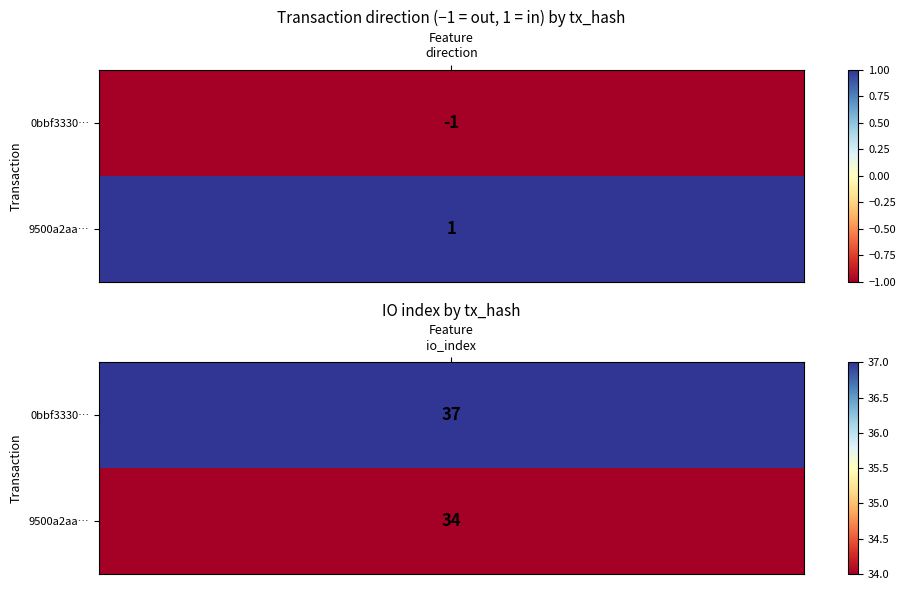

Rank the series at 1 from lowest to highest value.

9500a2aab36ae1ba91e38ddcdc1748e3f2d9130, 0bbf3330f012653bf1ef18a162bcde4ad7cb39e